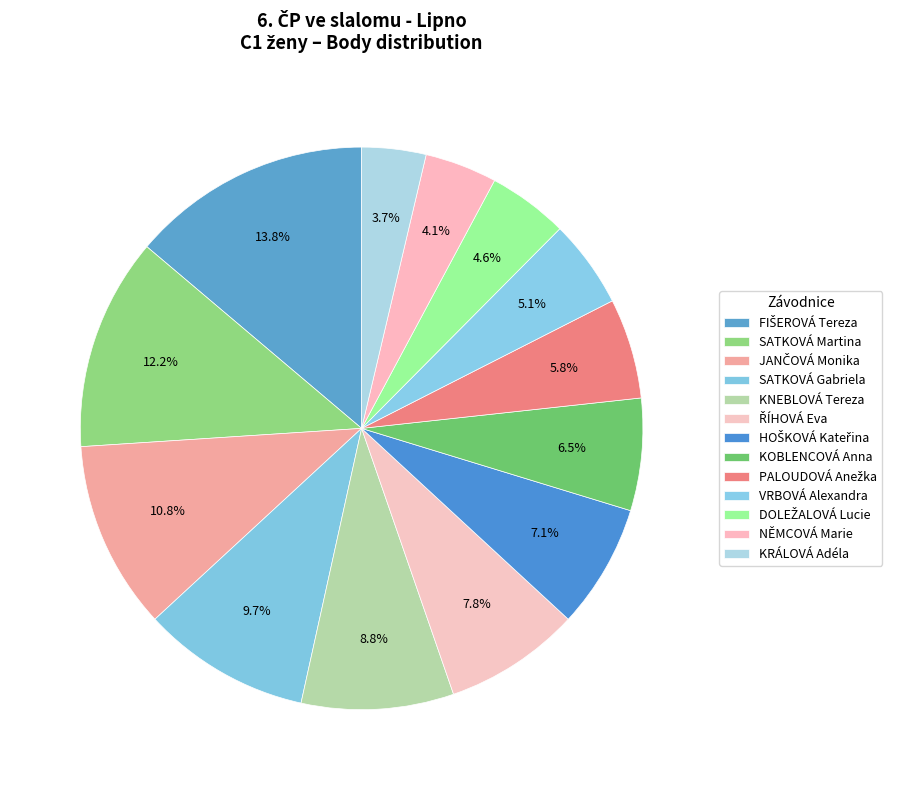

What percentage is the KOBLENCOVÁ Anna slice, to the nearest percent?

6%